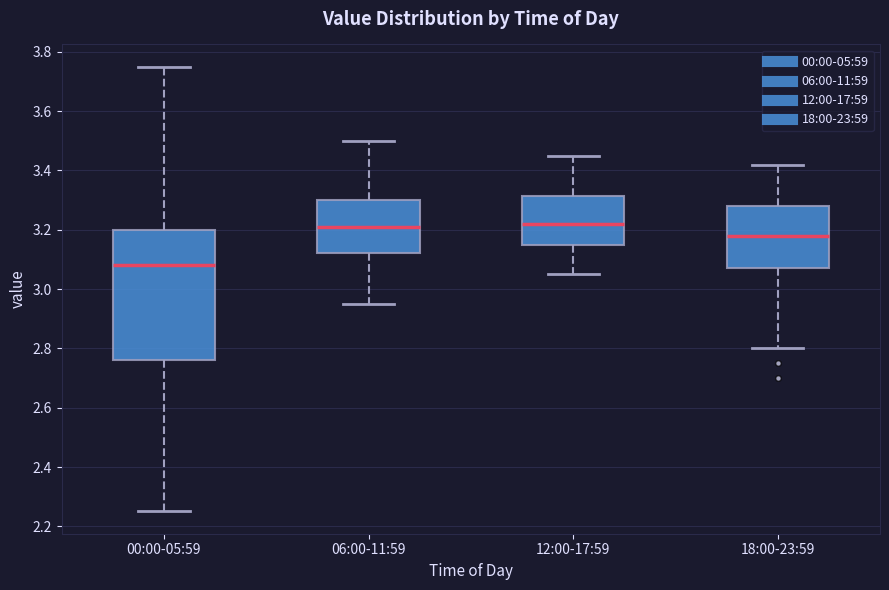

Reading left to right, transcribe this box plot: for each box, give where its median line is, the range the box spans, and where its two whiskers end, as read against the y-axis. The values are not printed on the chart, so give them approximately, as read against the axis.

00:00-05:59: median 3.08, box 2.76 to 3.20, whiskers 2.26 to 3.76
06:00-11:59: median 3.22, box 3.12 to 3.30, whiskers 2.96 to 3.50
12:00-17:59: median 3.22, box 3.16 to 3.32, whiskers 3.06 to 3.46
18:00-23:59: median 3.18, box 3.08 to 3.28, whiskers 2.80 to 3.42